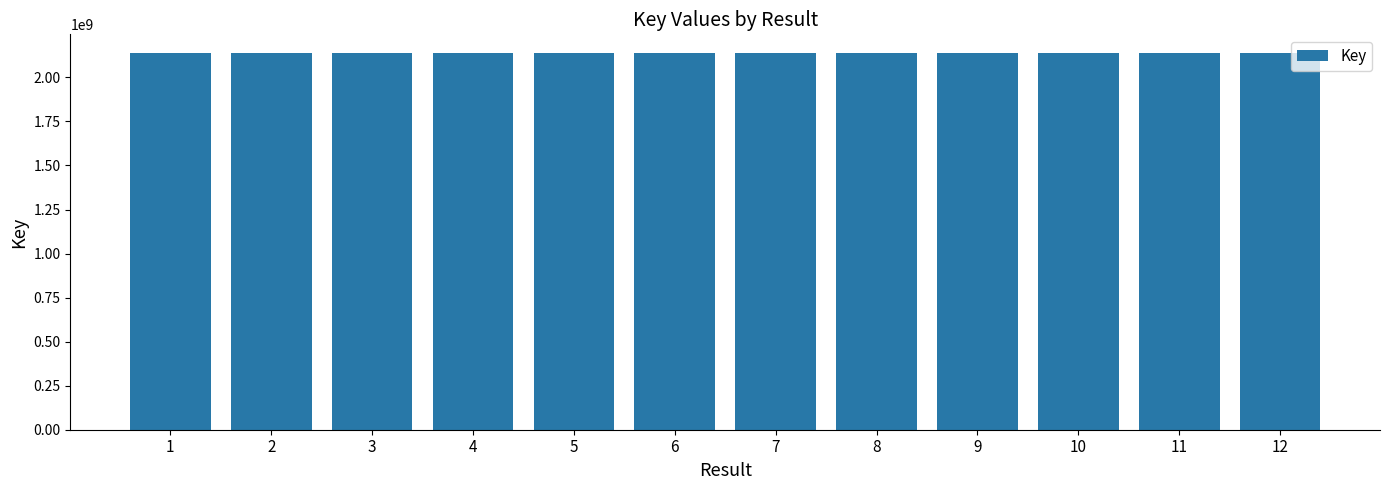

The chart shows a value of 2137719928 at 6. True or false?

True